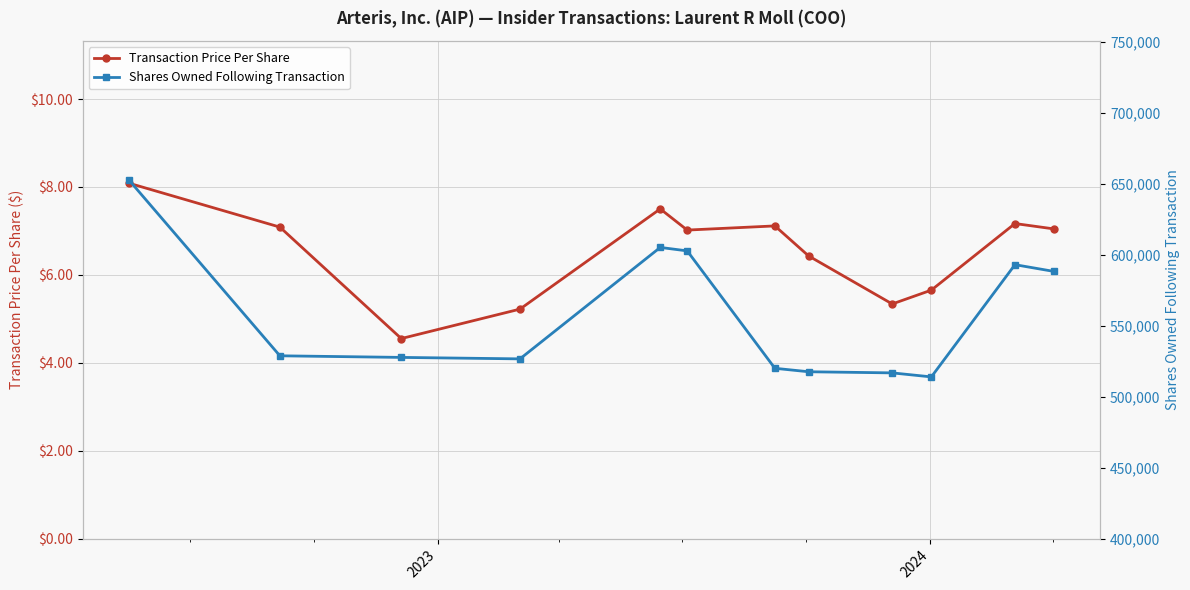

What is the value of the Transaction Price Per Share point at the 1st from the left?

8.1